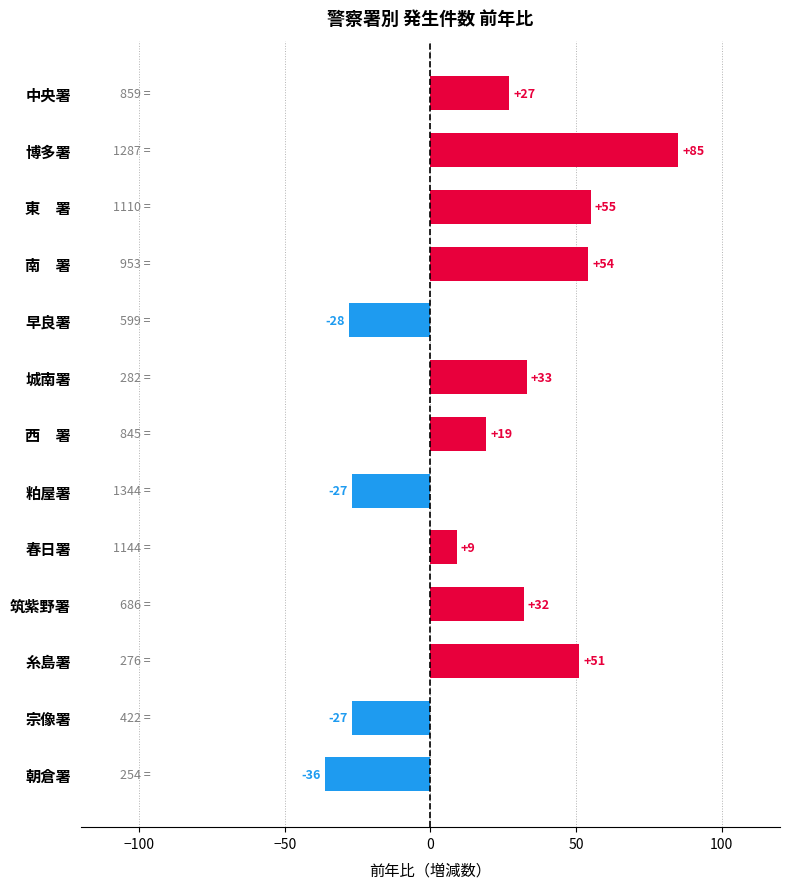

What is the label of the 3rd bar from the top?

東　署